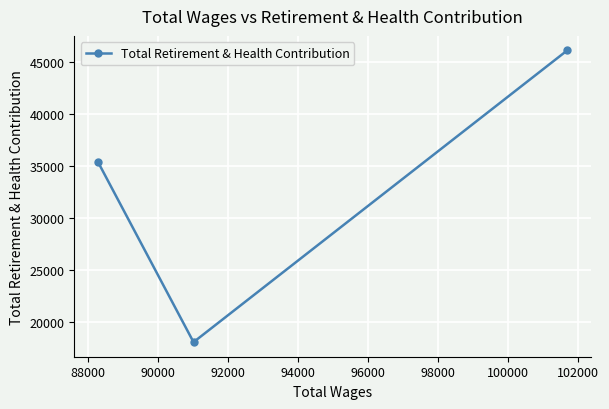

What is the difference between the maximum and minimum values?

27954